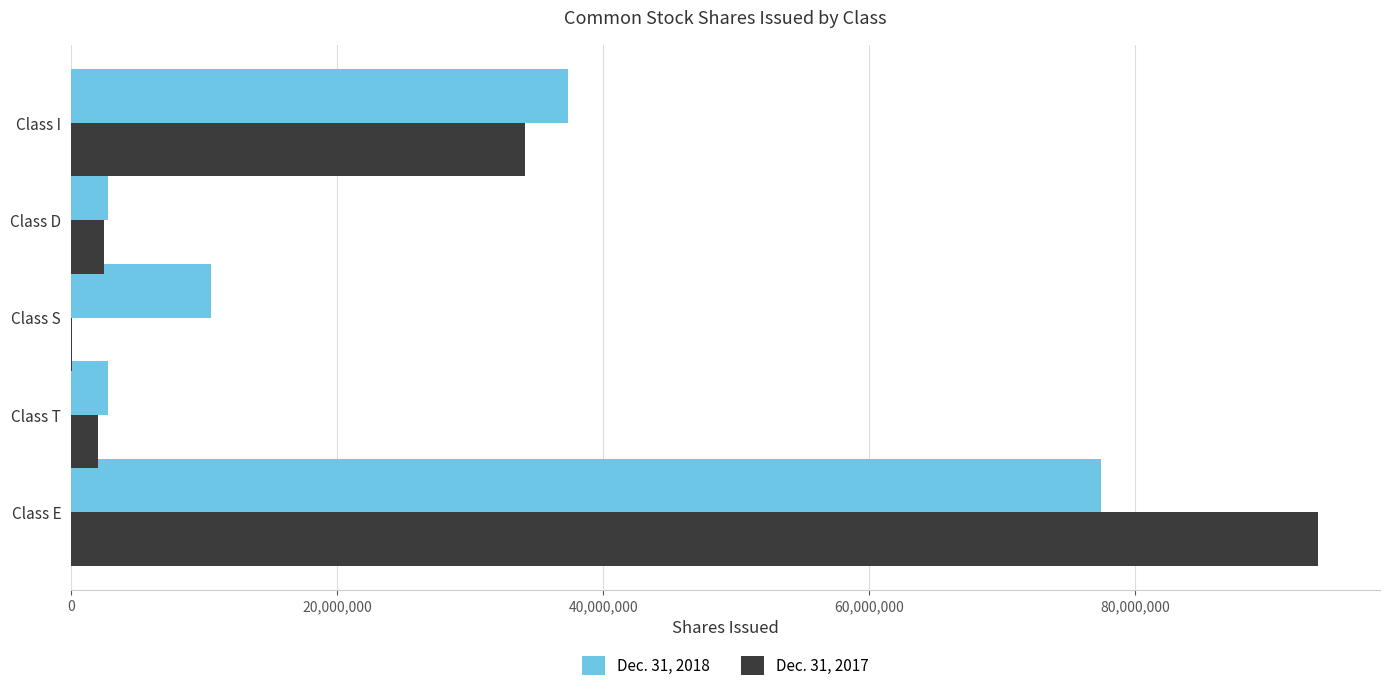

Which label corresponds to the largest value in the chart?

Class E